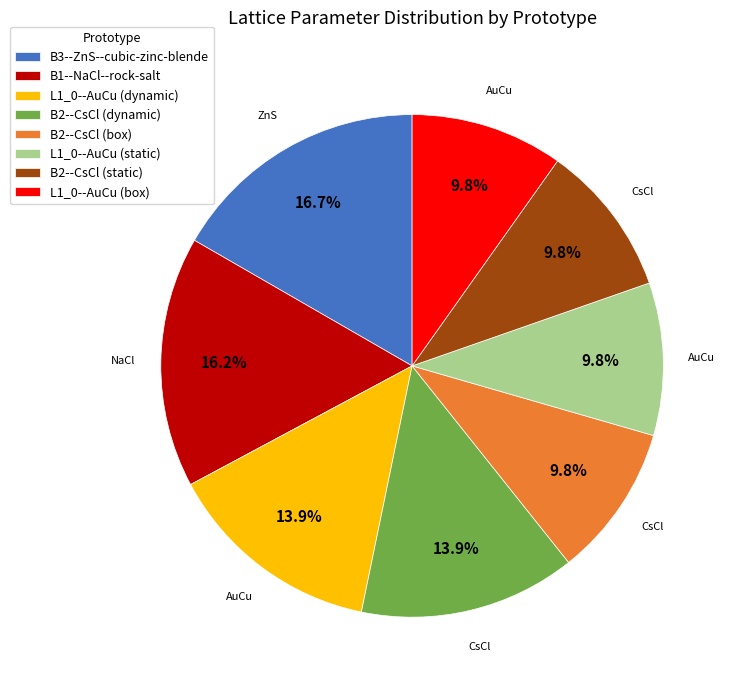

Is the sum of B2--CsCl (box) and B1--NaCl--rock-salt greater than half?

No